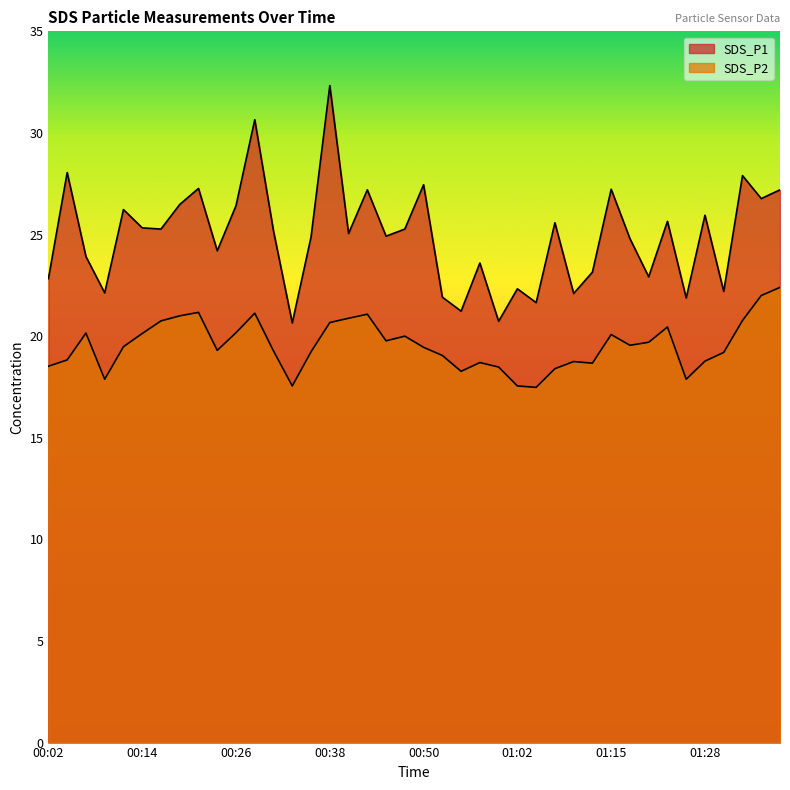

What is the value of the SDS_P2 point at the 15th from the left?

19.2